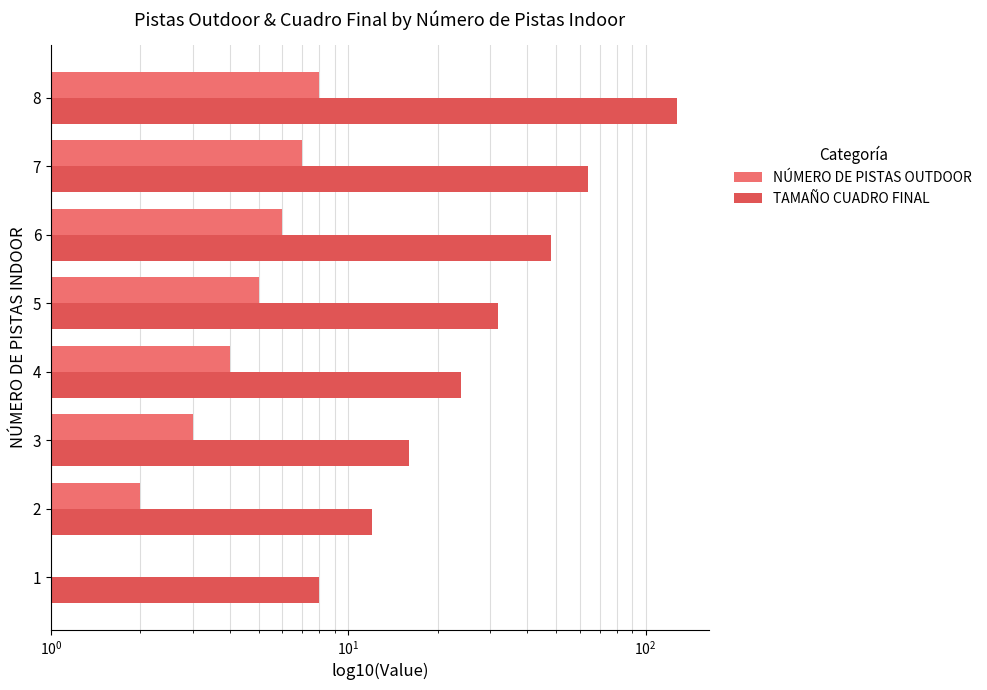

What is the difference between the NÚMERO DE PISTAS OUTDOOR values at 8 and 2?

6